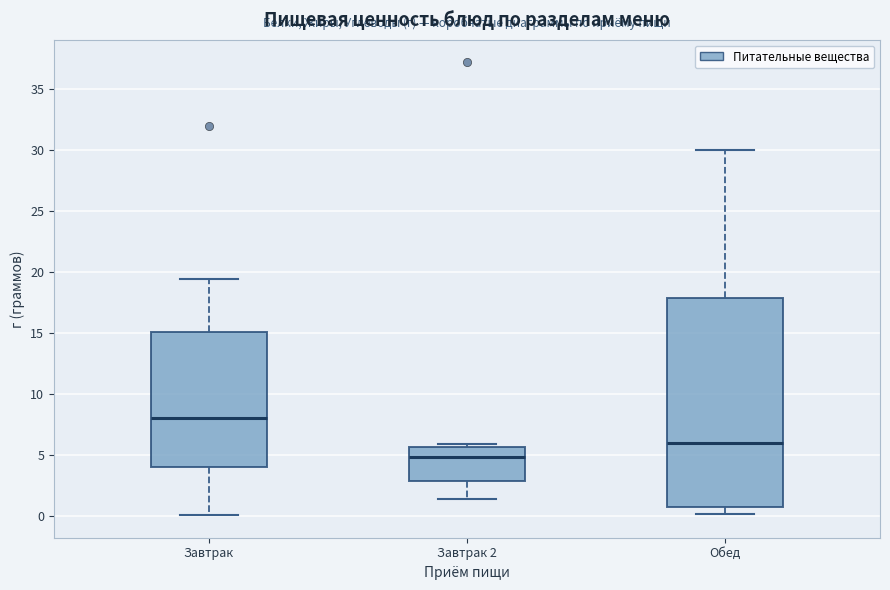

Where does the lower whisker of the box for Обед end on the y-axis? The values are not printed on the chart, so give them approximately, as read against the axis.

0.0